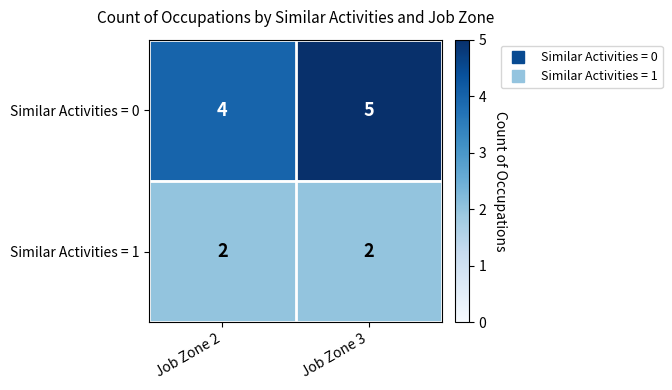

How many categories are shown in the chart?

2